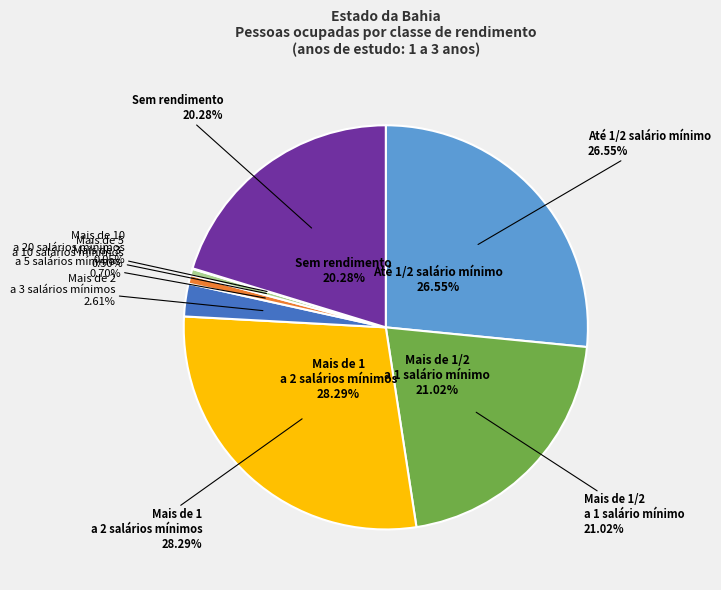

Rank the categories by value from highest to lowest.

Mais de 1 a 2 salários mínimos, Até 1/2 salário mínimo, Mais de 1/2 a 1 salário mínimo, Sem rendimento, Mais de 2 a 3 salários mínimos, Mais de 3 a 5 salários mínimos, Mais de 5 a 10 salários mínimos, Mais de 10 a 20 salários mínimos, Mais de 20 salários mínimos